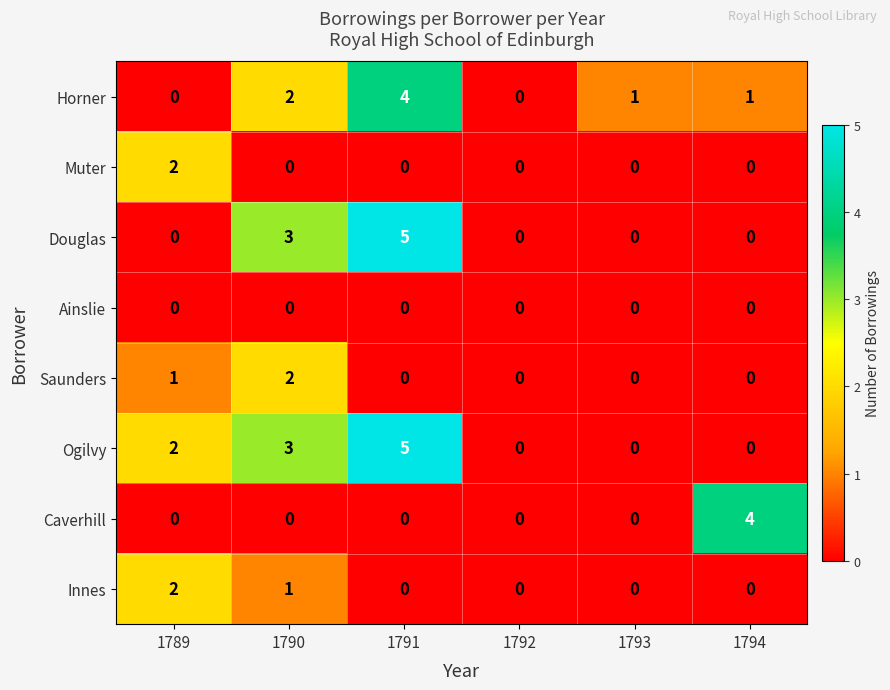

How many categories are shown in the chart?

6